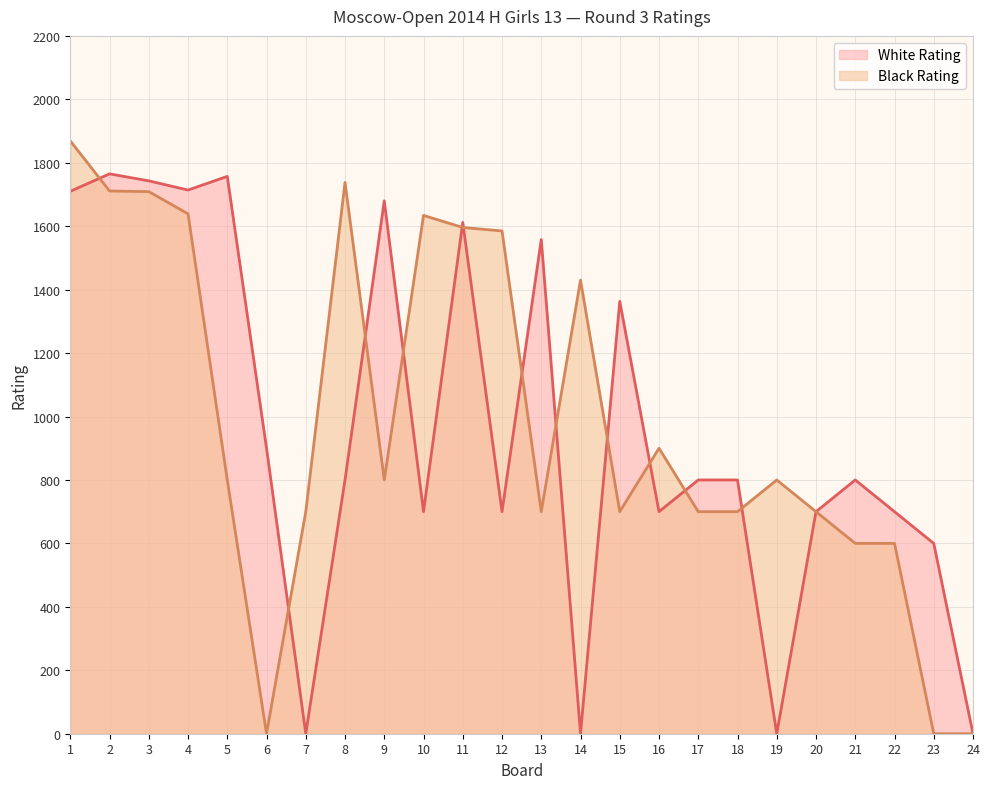

Where is Black Rating nearest to the value 934?

16